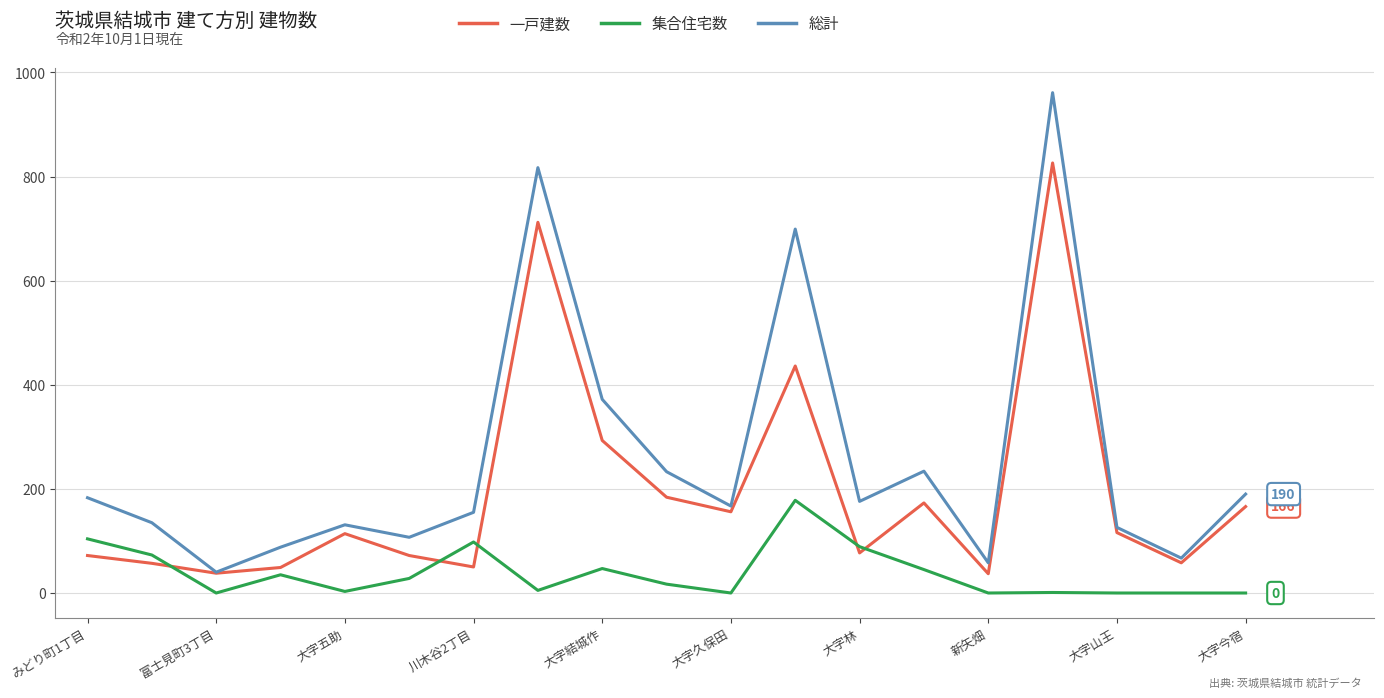

What is the sum of all 集合住宅数 values?

723